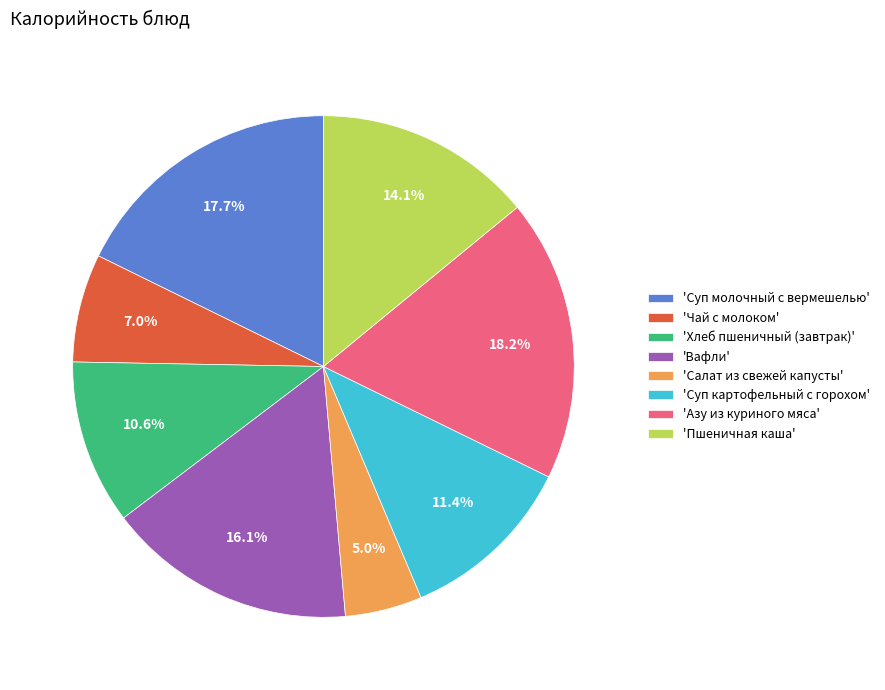

What is the ratio of the value at 'Хлеб пшеничный (завтрак)' to the value at 'Пшеничная каша'?

0.8